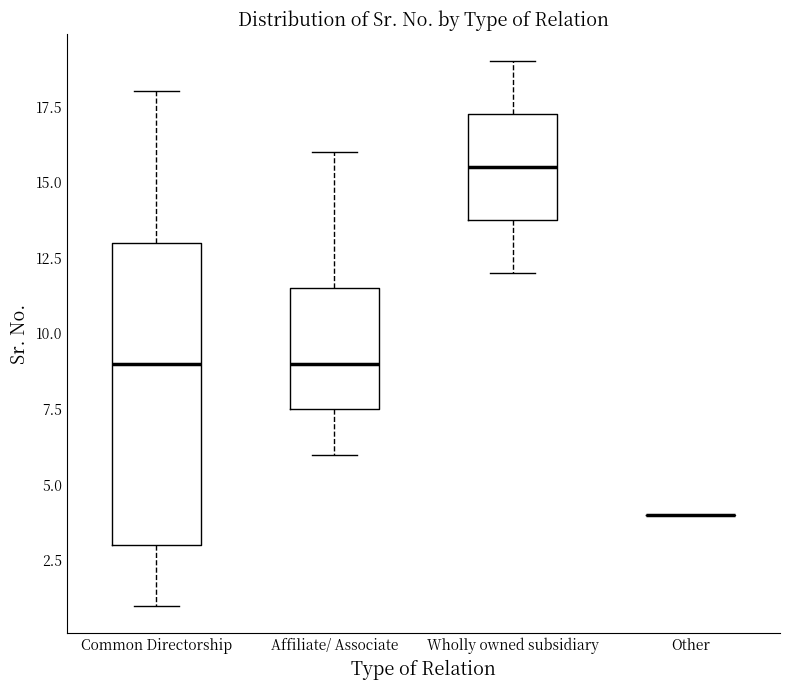

Reading left to right, read every box against the y-axis: the position of its median line, the range the box covers, and the ends of its whiskers. The values are not printed on the chart, so give them approximately, as read against the axis.

Common Directorship: median 9.0, box 3.0 to 13.0, whiskers 1.0 to 18.0
Affiliate/ Associate: median 9.0, box 7.5 to 11.5, whiskers 6.0 to 16.0
Wholly owned subsidiary: median 15.5, box 14.0 to 17.5, whiskers 12.0 to 19.0
Other: box collapsed to a line at 4.0, whiskers 4.0 to 4.0